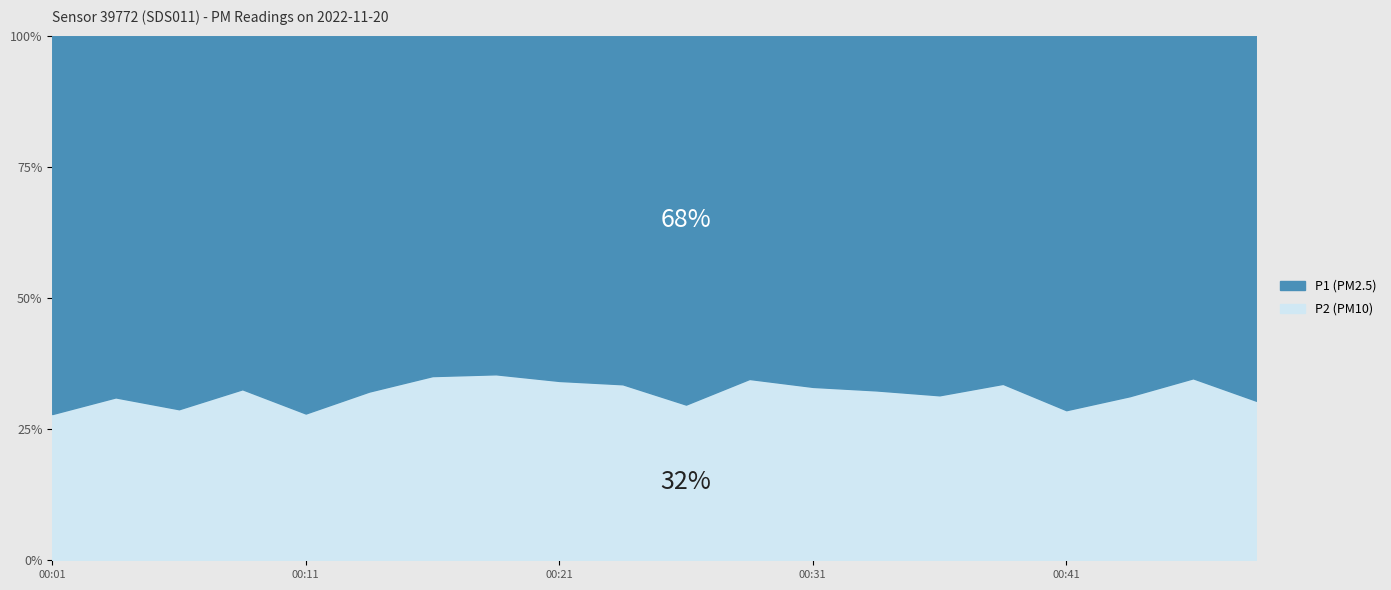

Rank the series at 00:36 from lowest to highest value.

P2, P1